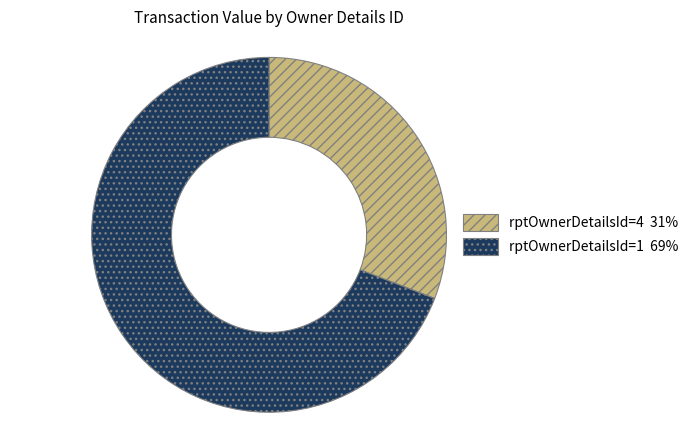

Count the number of slices in the pie.

2